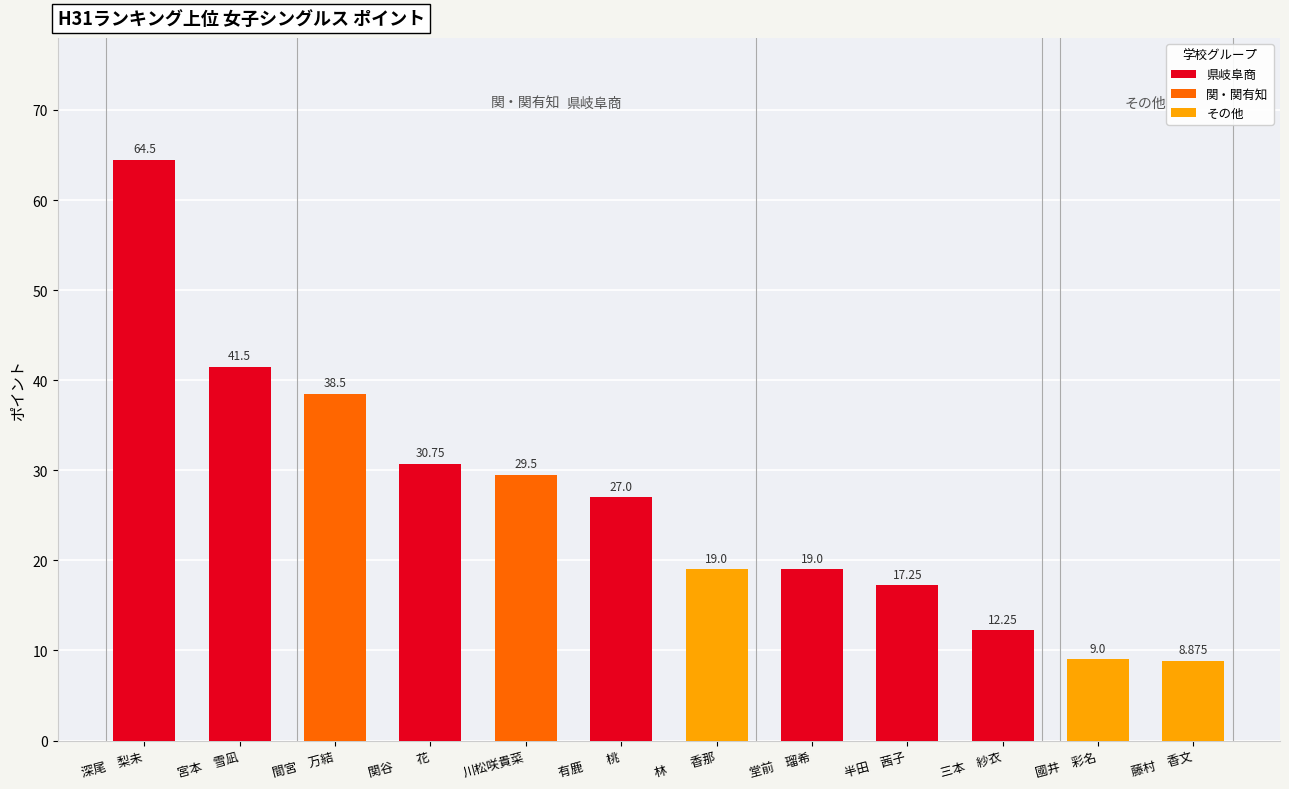

List the labels in order of value, smallest first.

藤村　香文, 國井　彩名, 三本　紗衣, 半田　茜子, 林　　香那, 堂前　瑠希, 有鹿　　桃, 川松咲貴菜, 関谷　　花, 間宮　万結, 宮本　雪凪, 深尾　梨未